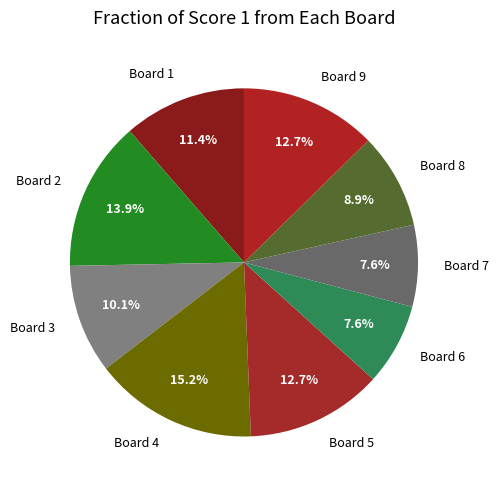

How many slices are in this pie chart?

9